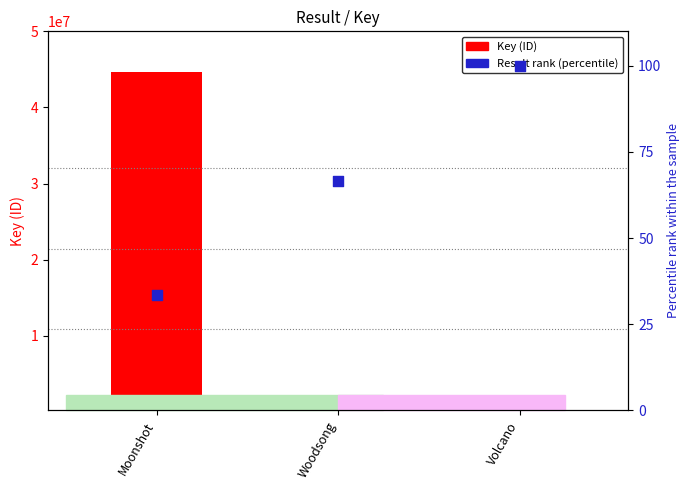

Which series has the largest total across all categories?

Key